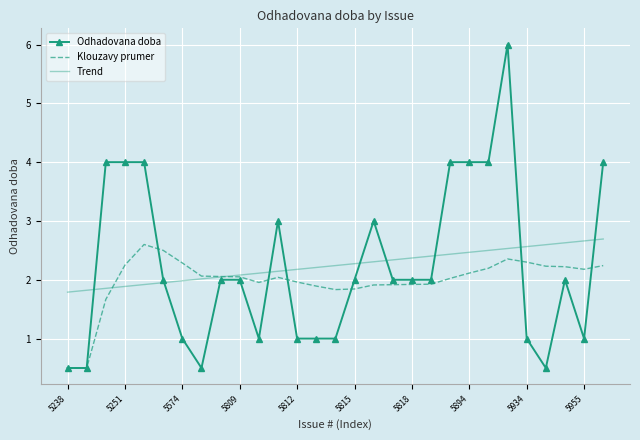

Which series has the largest range (max minus min)?

Odhadovana doba